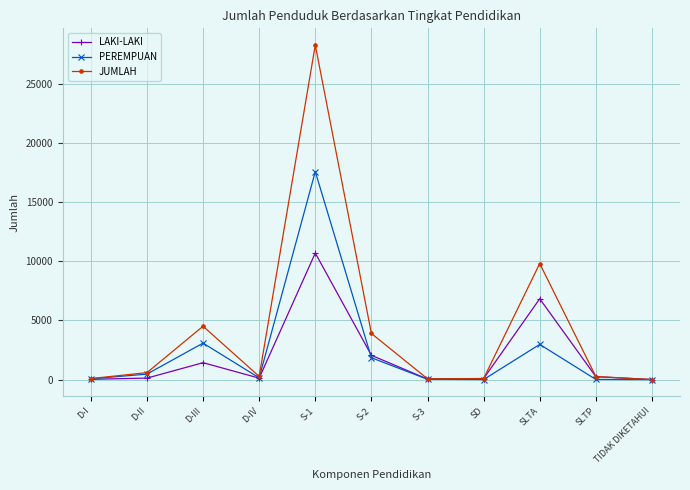

True or false: PEREMPUAN has more than 0 interior local peaks.

True